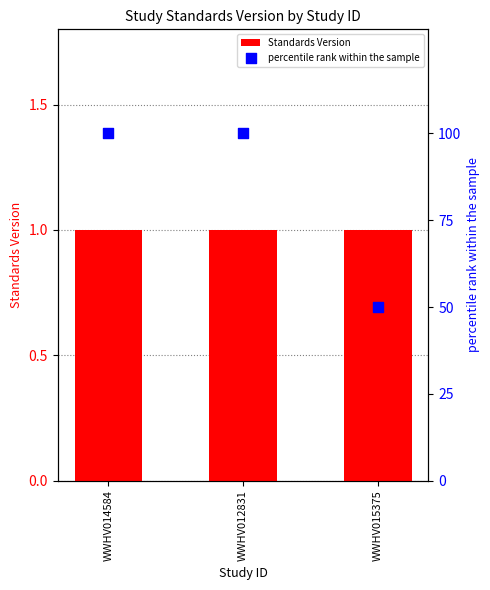

Which series reaches the maximum Y coordinate?

percentile rank within the sample